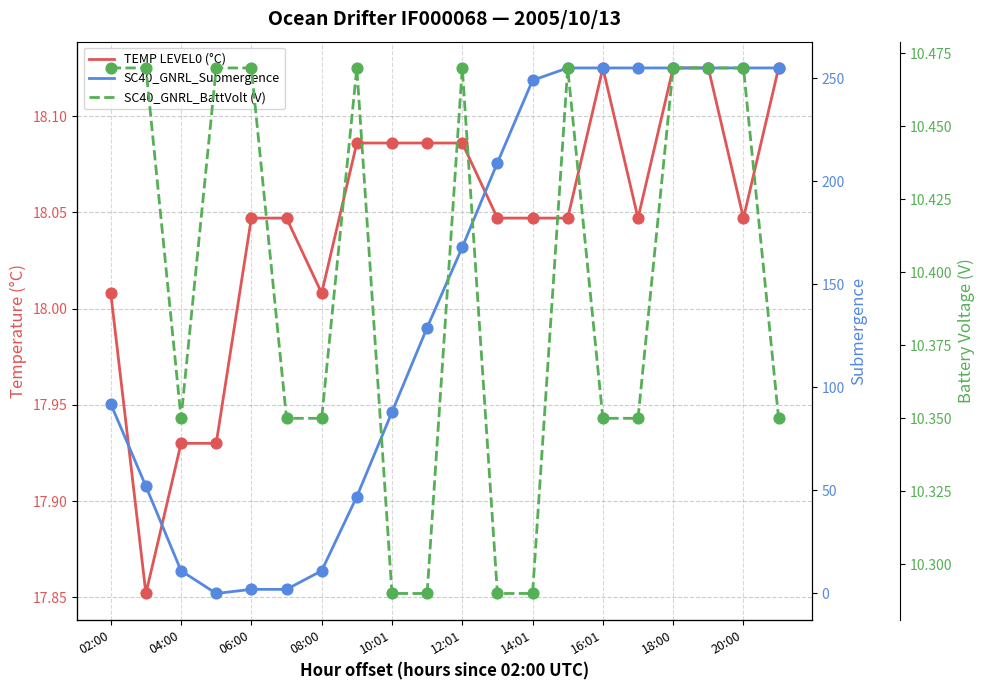

At which category is the sum across all series the highest?

18:00